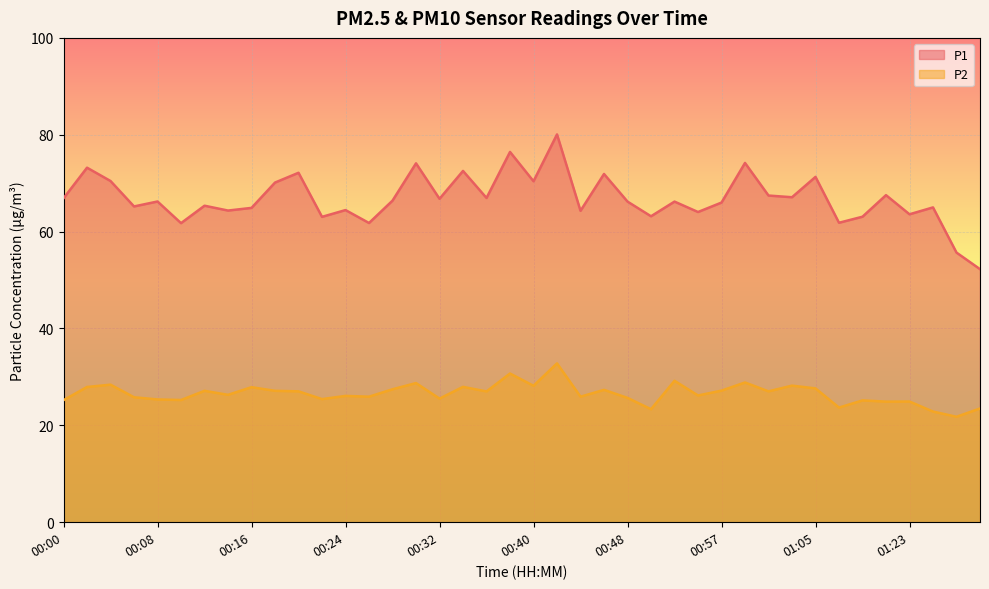

What value does the P2 series have at 01:01?

27.0